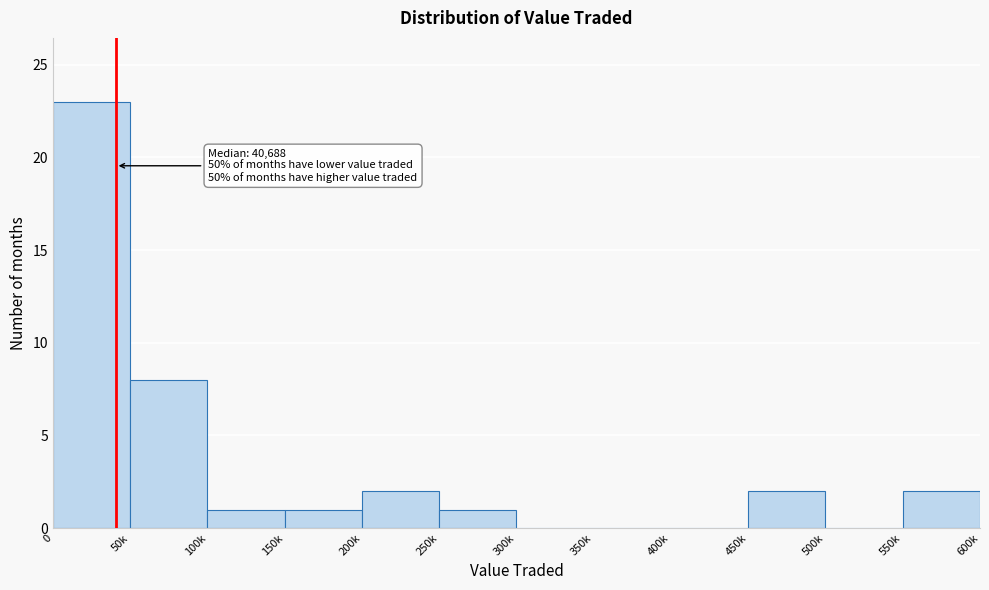

Reading left to right, what are all the values shown in this chart?

0=23	50k=8	100k=1	150k=1	200k=2	250k=1	300k=0	350k=0	400k=0	450k=2	500k=0	550k=2